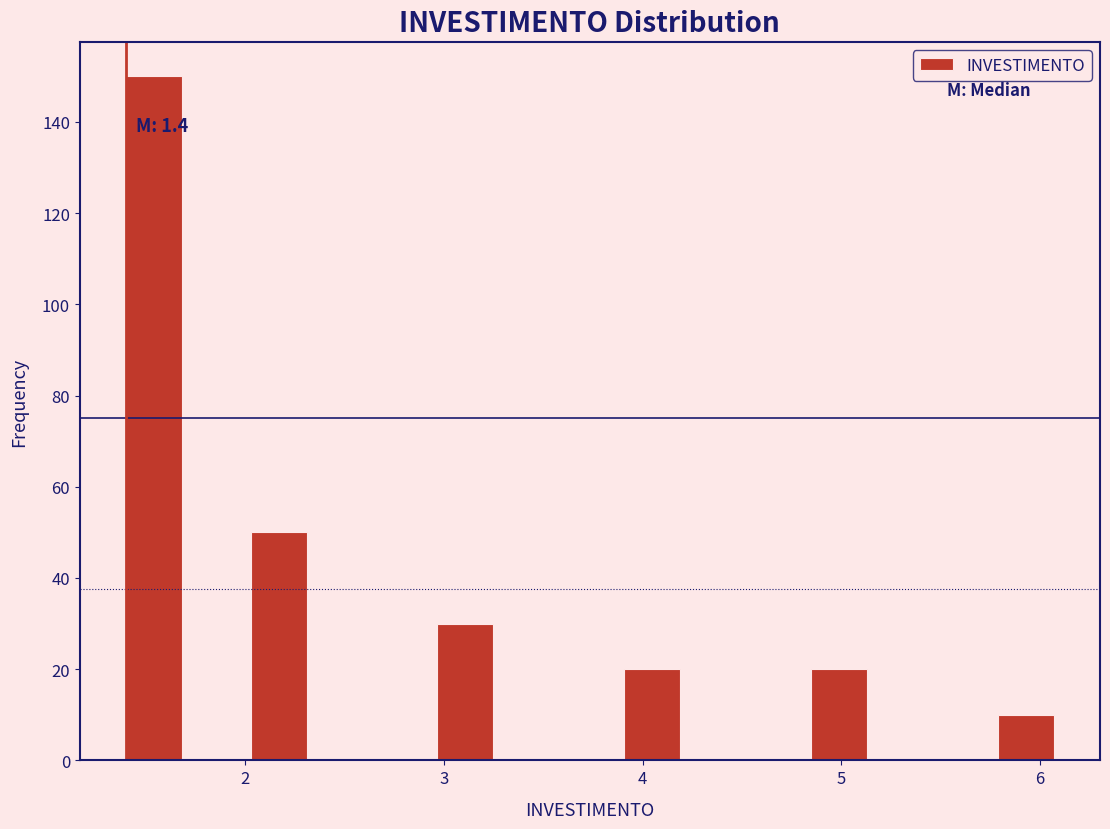

Around what value on the x-axis is the tallest bar? Give the approximate position of its centre, as read against the axis.

1.5